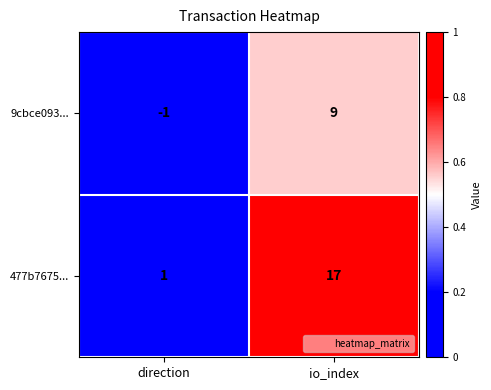

Which series has the widest spread of values?

477b7675...